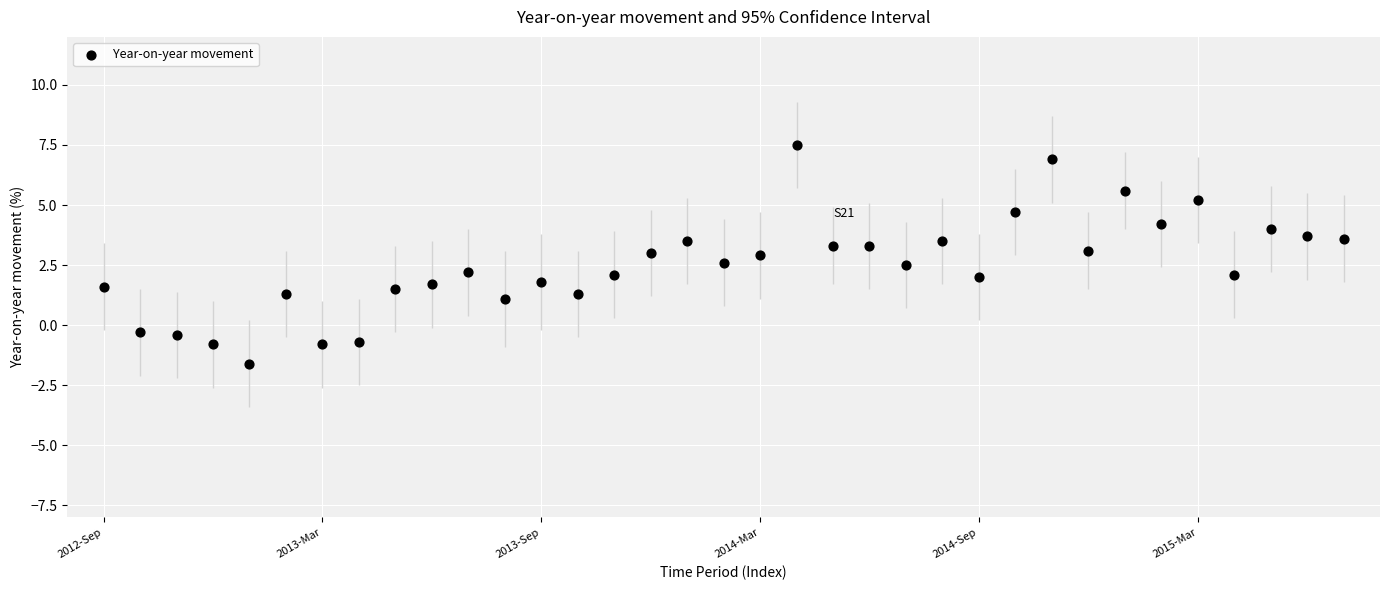

What is the range of Y values (max minus min)?

9.1